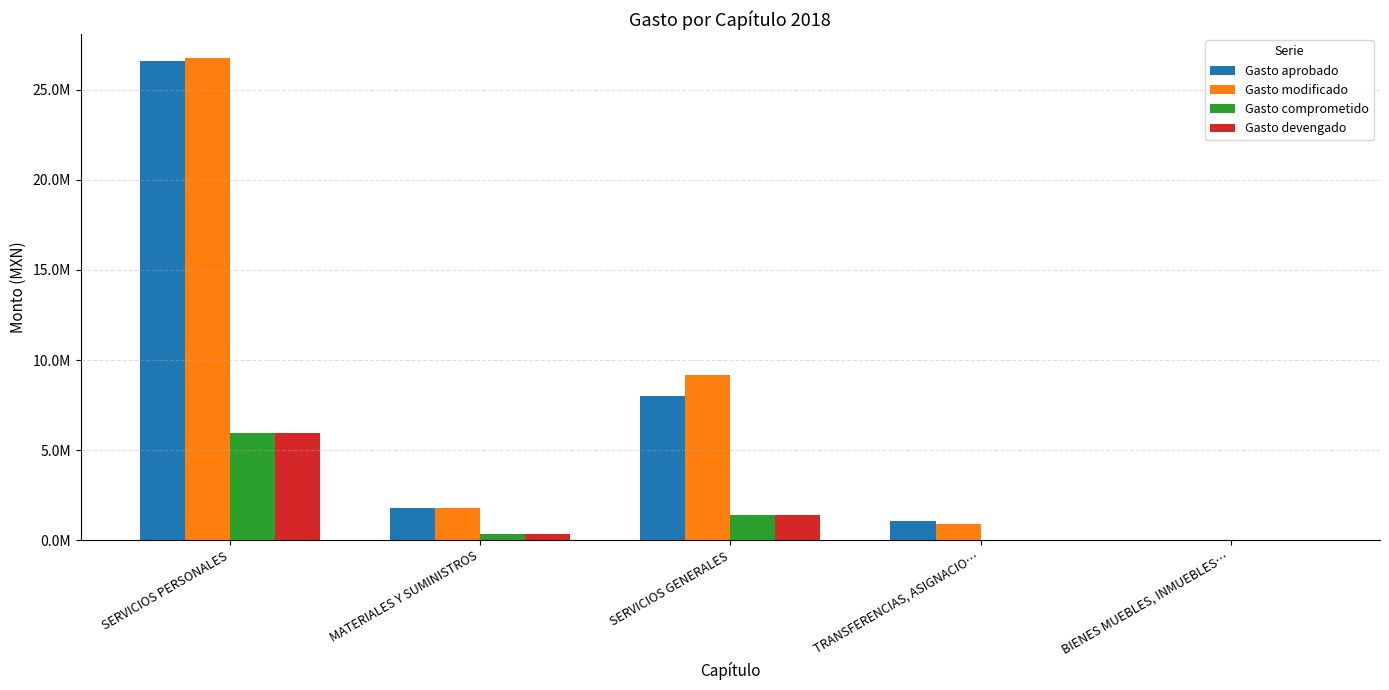

What is the label of the 4th bar from the left?

TRANSFERENCIAS, ASIGNACIO…